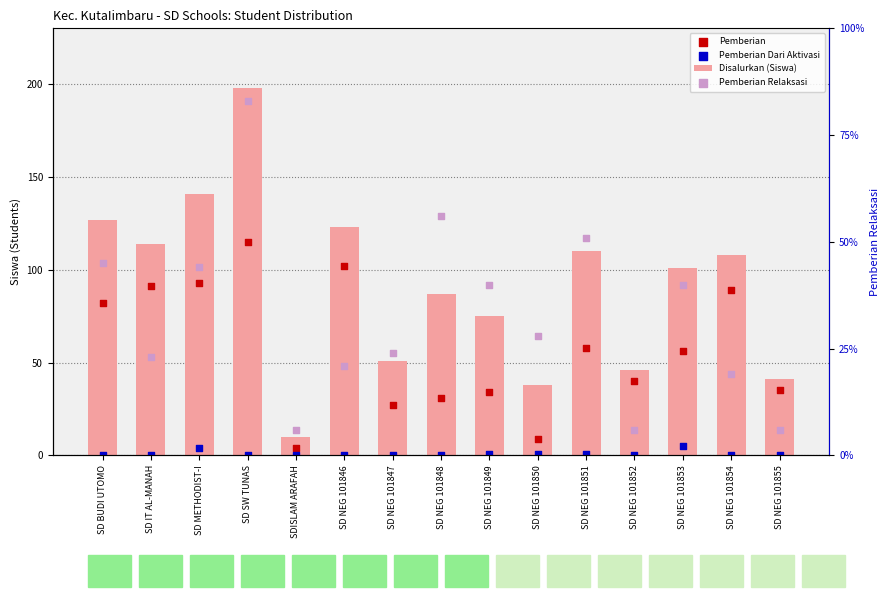

At which category is the sum across all series the highest?

SD SW TUNAS